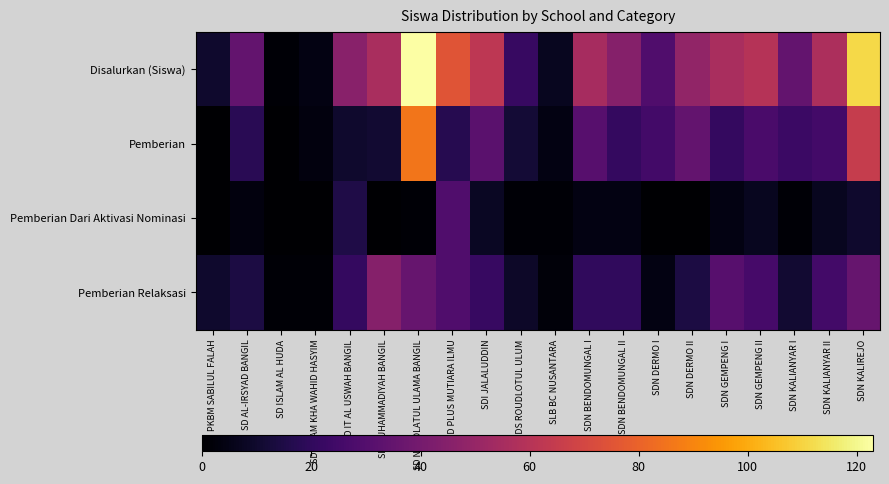

What is the spread (max minus min) of values at SDN KALIANYAR II?

50